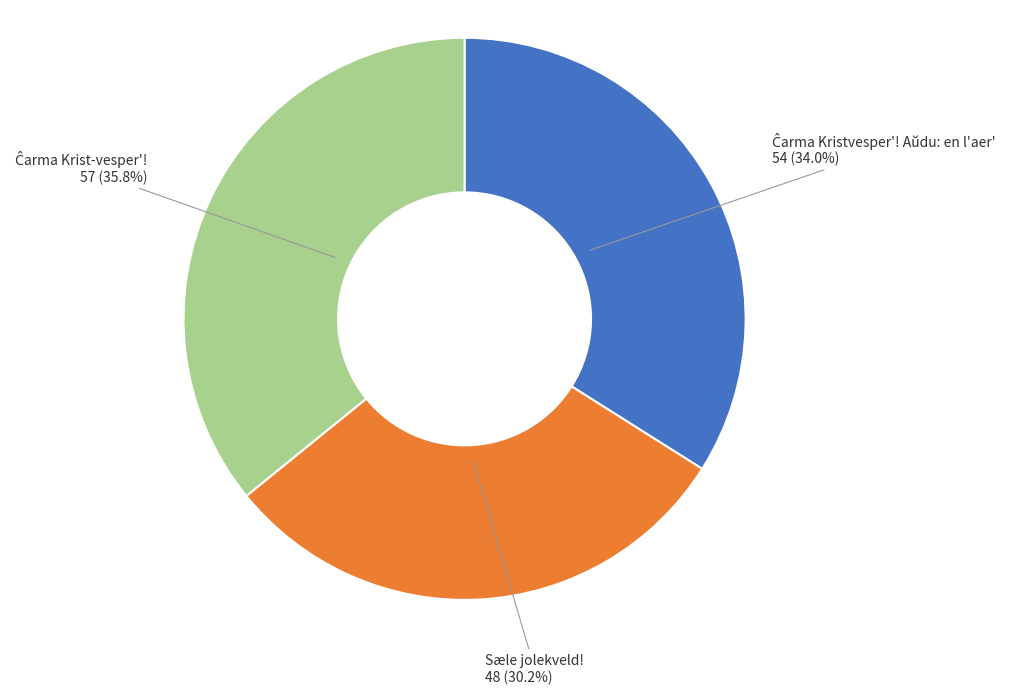

Is there any slice that represents more than half of the pie?

No